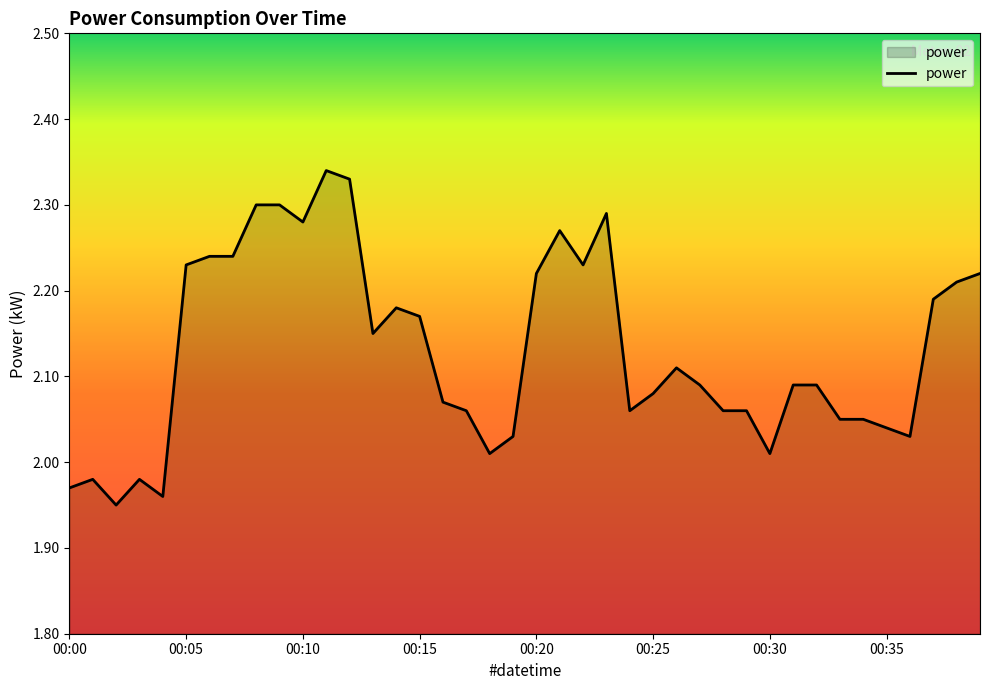

What is the difference between the maximum and minimum values?

0.4